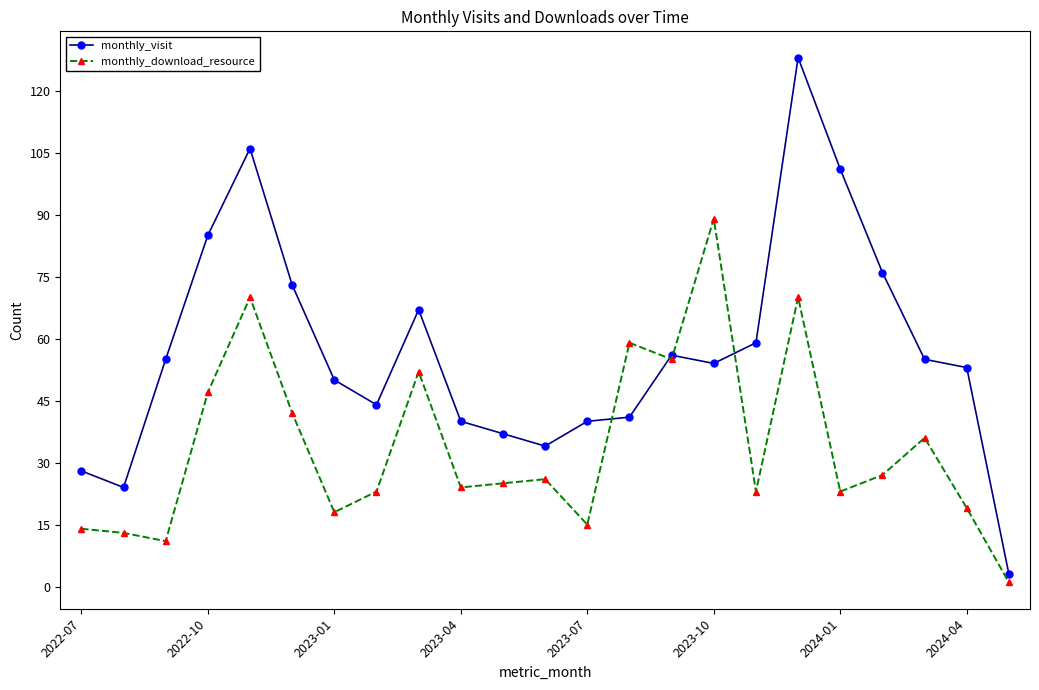

Which series has the largest range (max minus min)?

monthly_visit